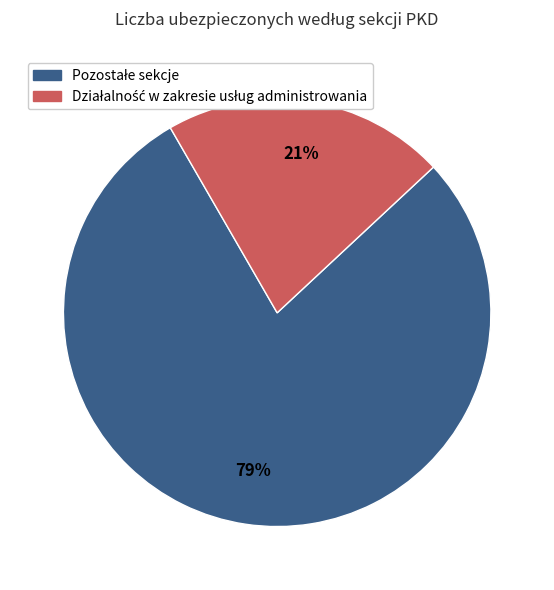

Is there any slice that represents more than half of the pie?

Yes